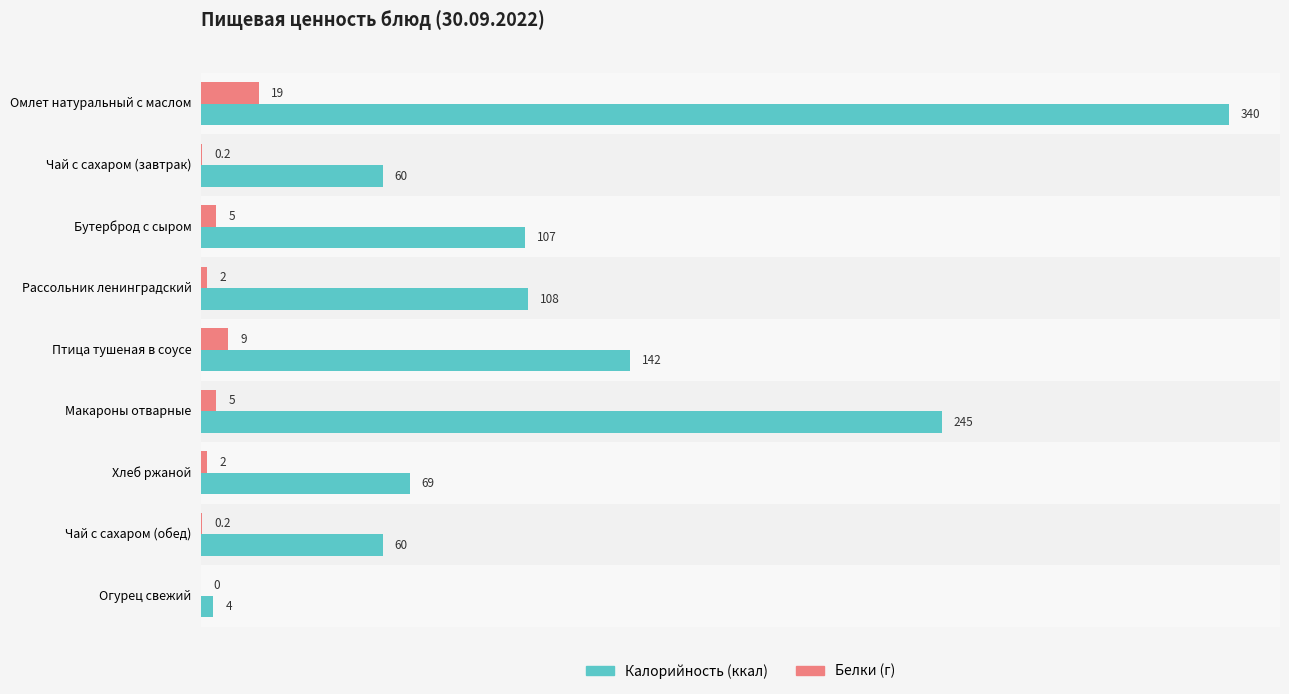

At which category does the chart reach its peak across all series?

Омлет натуральный с маслом